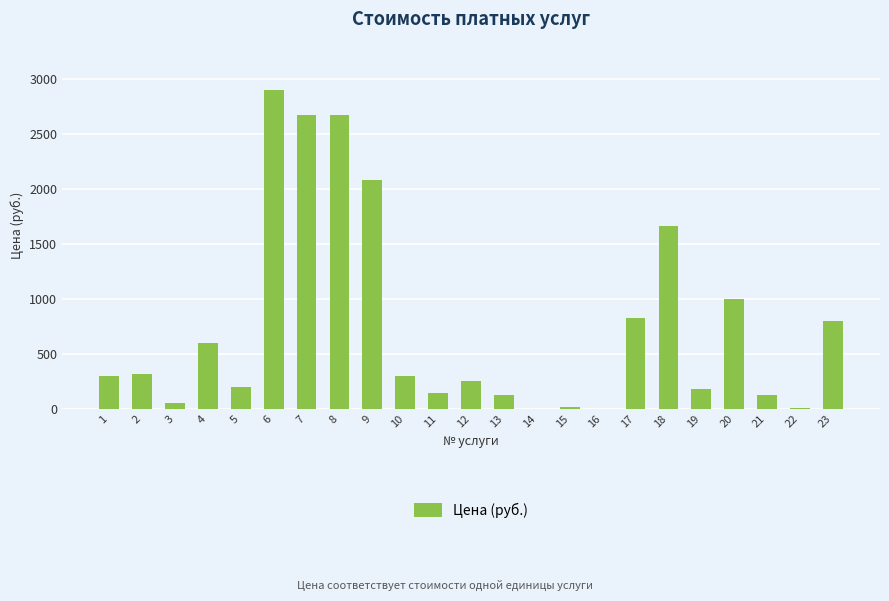

What is the change in value from 2 to 22?

-310